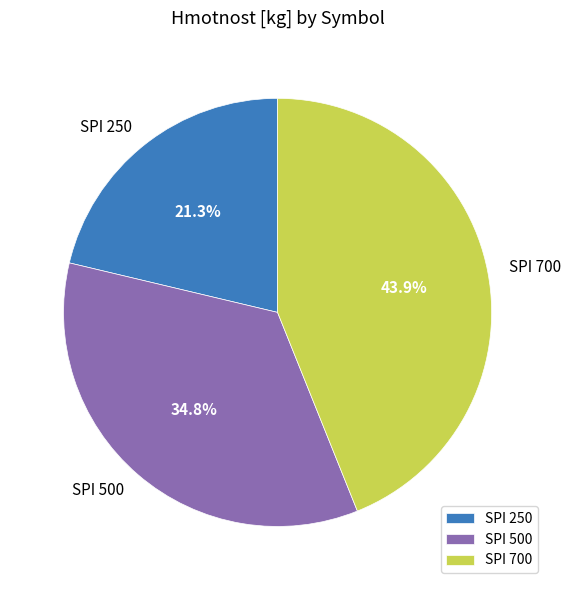

What percentage is the SPI 250 slice, to the nearest percent?

21%